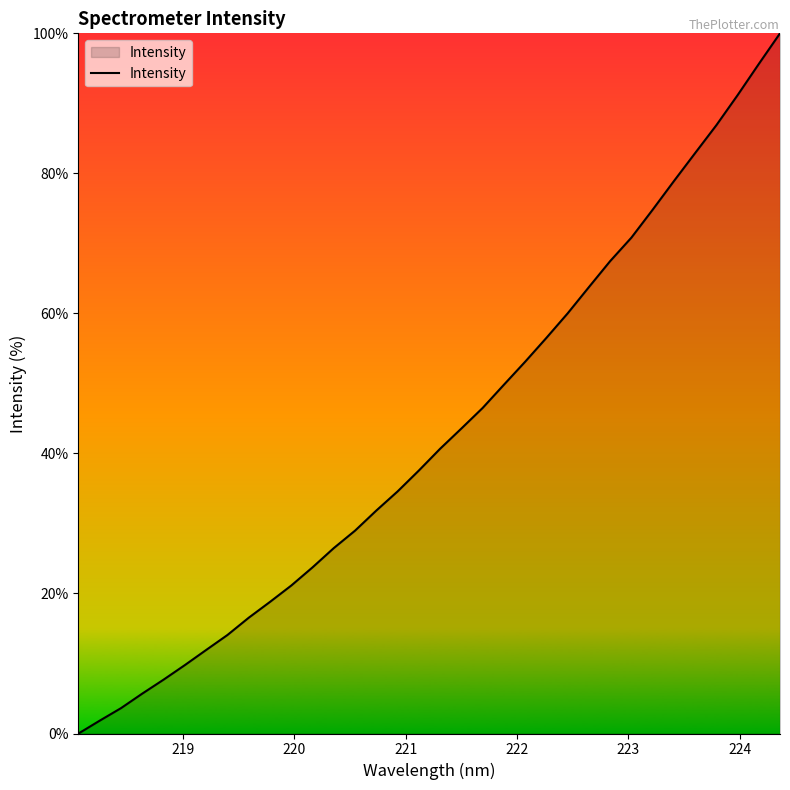

What is the greatest value displayed?

100.0